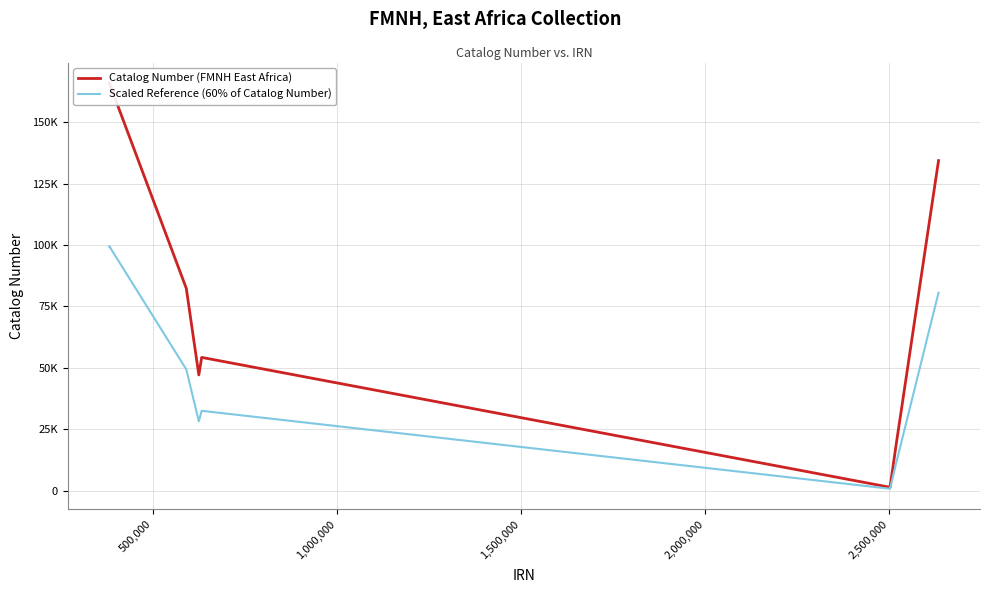

What are all the series names shown in the legend?

Catalog Number (FMNH East Africa), Scaled Reference (60% of Catalog Number)